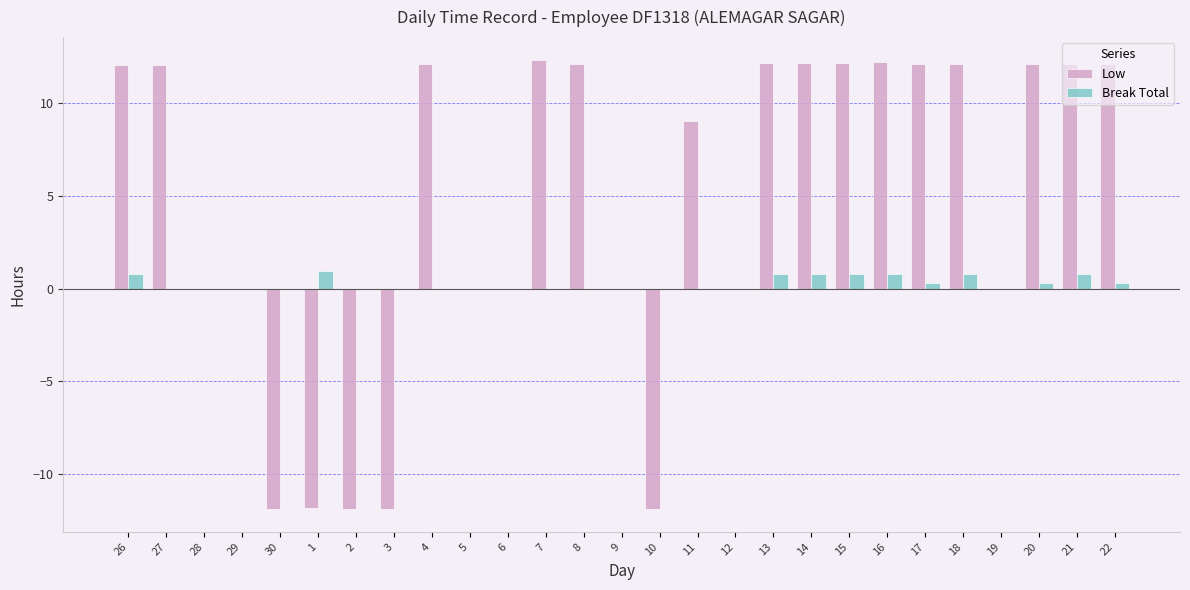

Which series changed the most between 27 and 1?

Low